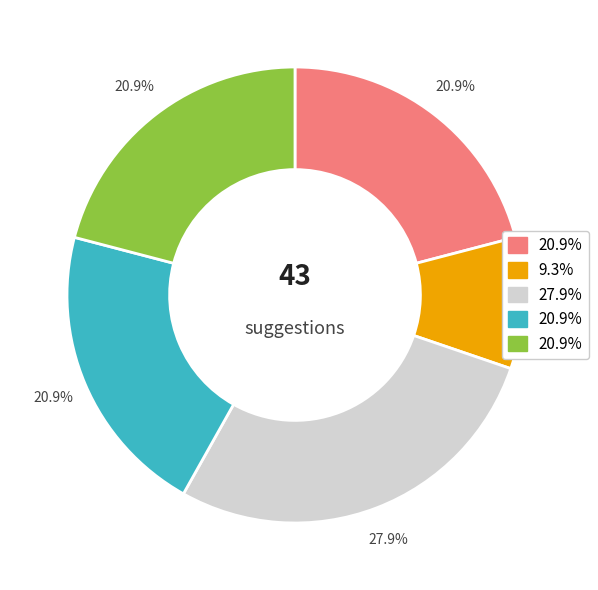

Is there any slice that represents more than half of the pie?

No